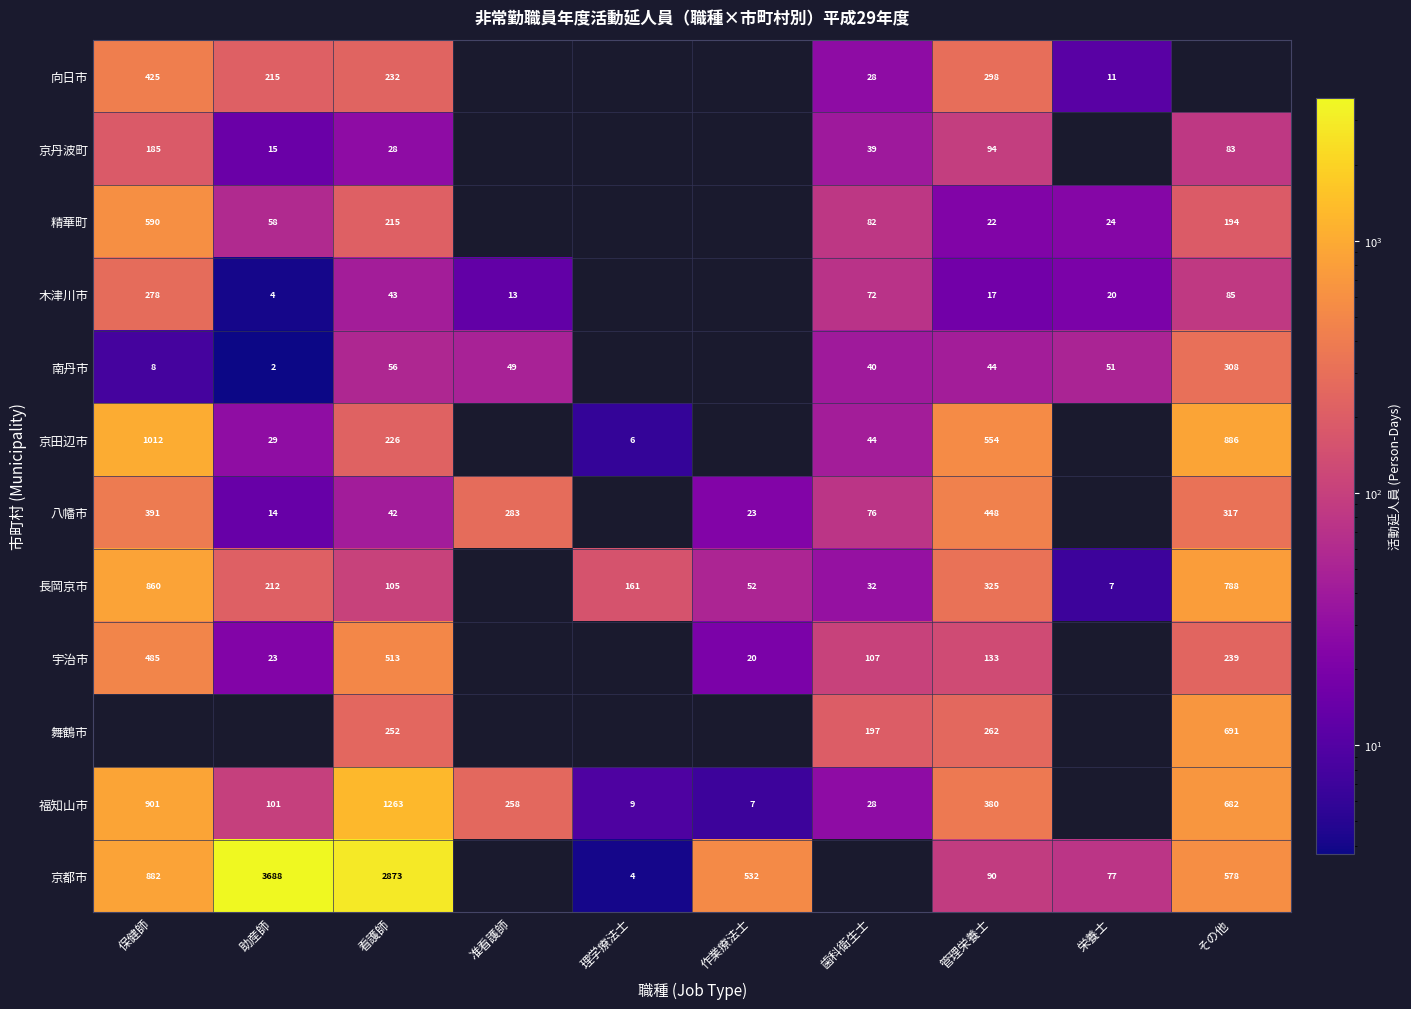

Is the value of 木津川市 at その他 greater than the value of 福知山市 at 看護師?

No